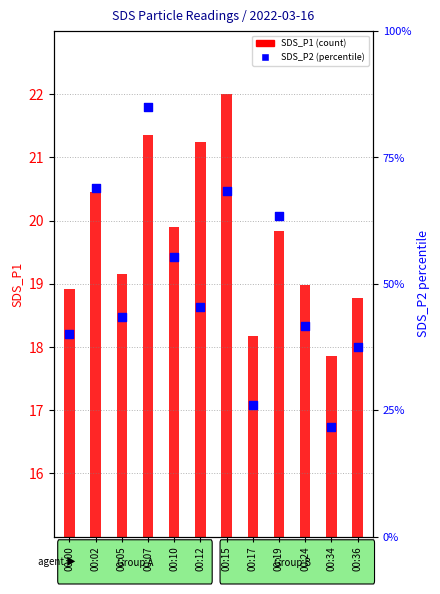

Which series contains the lowest Y value?

SDS_P1 (particle count)